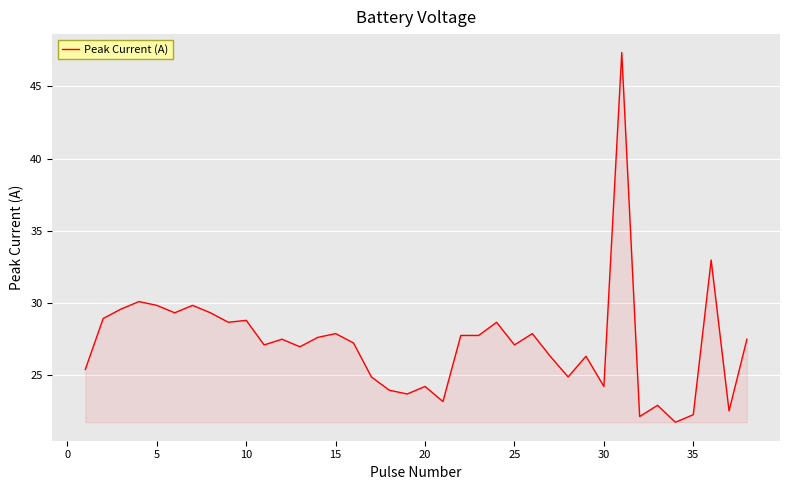

What is the greatest value displayed?

47.3